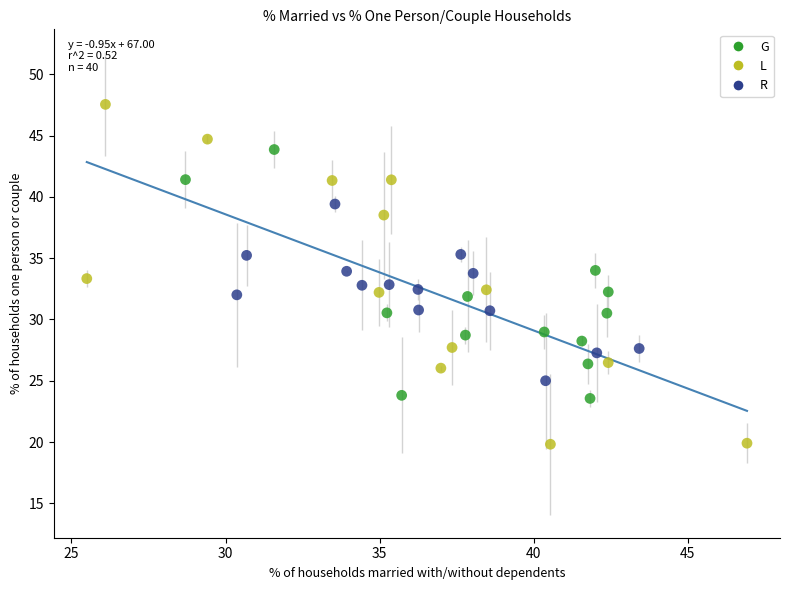

Which series reaches the minimum Y coordinate?

L